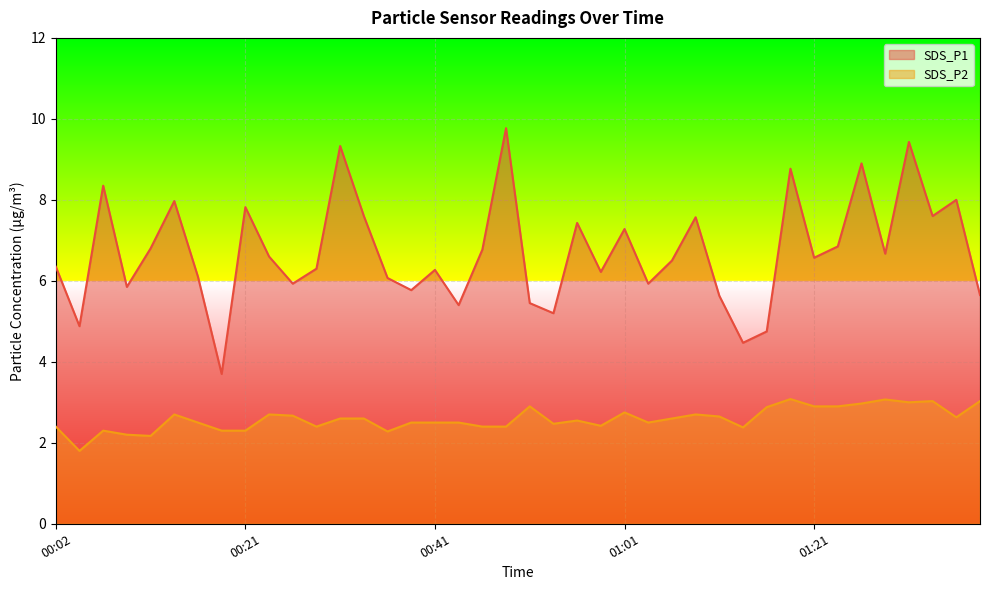

Reading left to right, list all the values displayed in this chart.

SDS_P1: 6.3	4.9	8.3	5.8	6.8	8.0	6.1	3.7	7.8	6.6	5.9	6.3	9.3	7.6	6.1	5.8	6.3	5.4	6.8	9.8	5.5	5.2	7.4	6.2	7.3	5.9	6.5	7.6	5.6	4.5	4.8	8.8	6.6	6.8	8.9	6.7	9.4	7.6	8.0	5.7
SDS_P2: 2.4	1.8	2.3	2.2	2.2	2.7	2.5	2.3	2.3	2.7	2.7	2.4	2.6	2.6	2.3	2.5	2.5	2.5	2.4	2.4	2.9	2.5	2.5	2.4	2.8	2.5	2.6	2.7	2.6	2.4	2.9	3.1	2.9	2.9	3.0	3.1	3.0	3.0	2.6	3.0